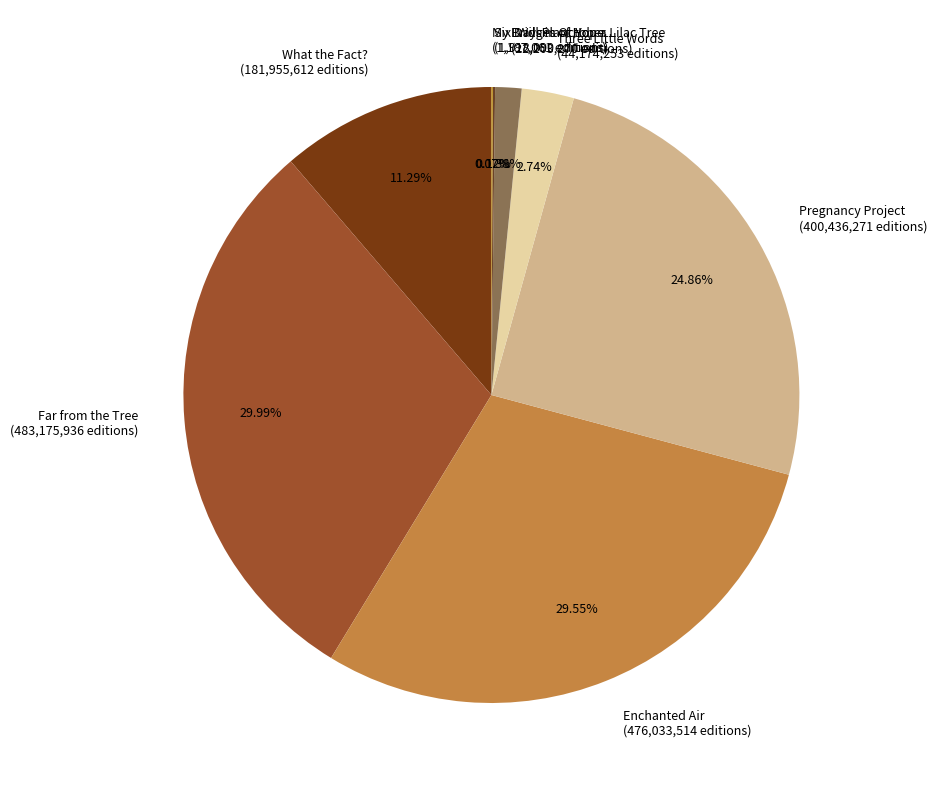

Is there a majority slice in this chart?

No